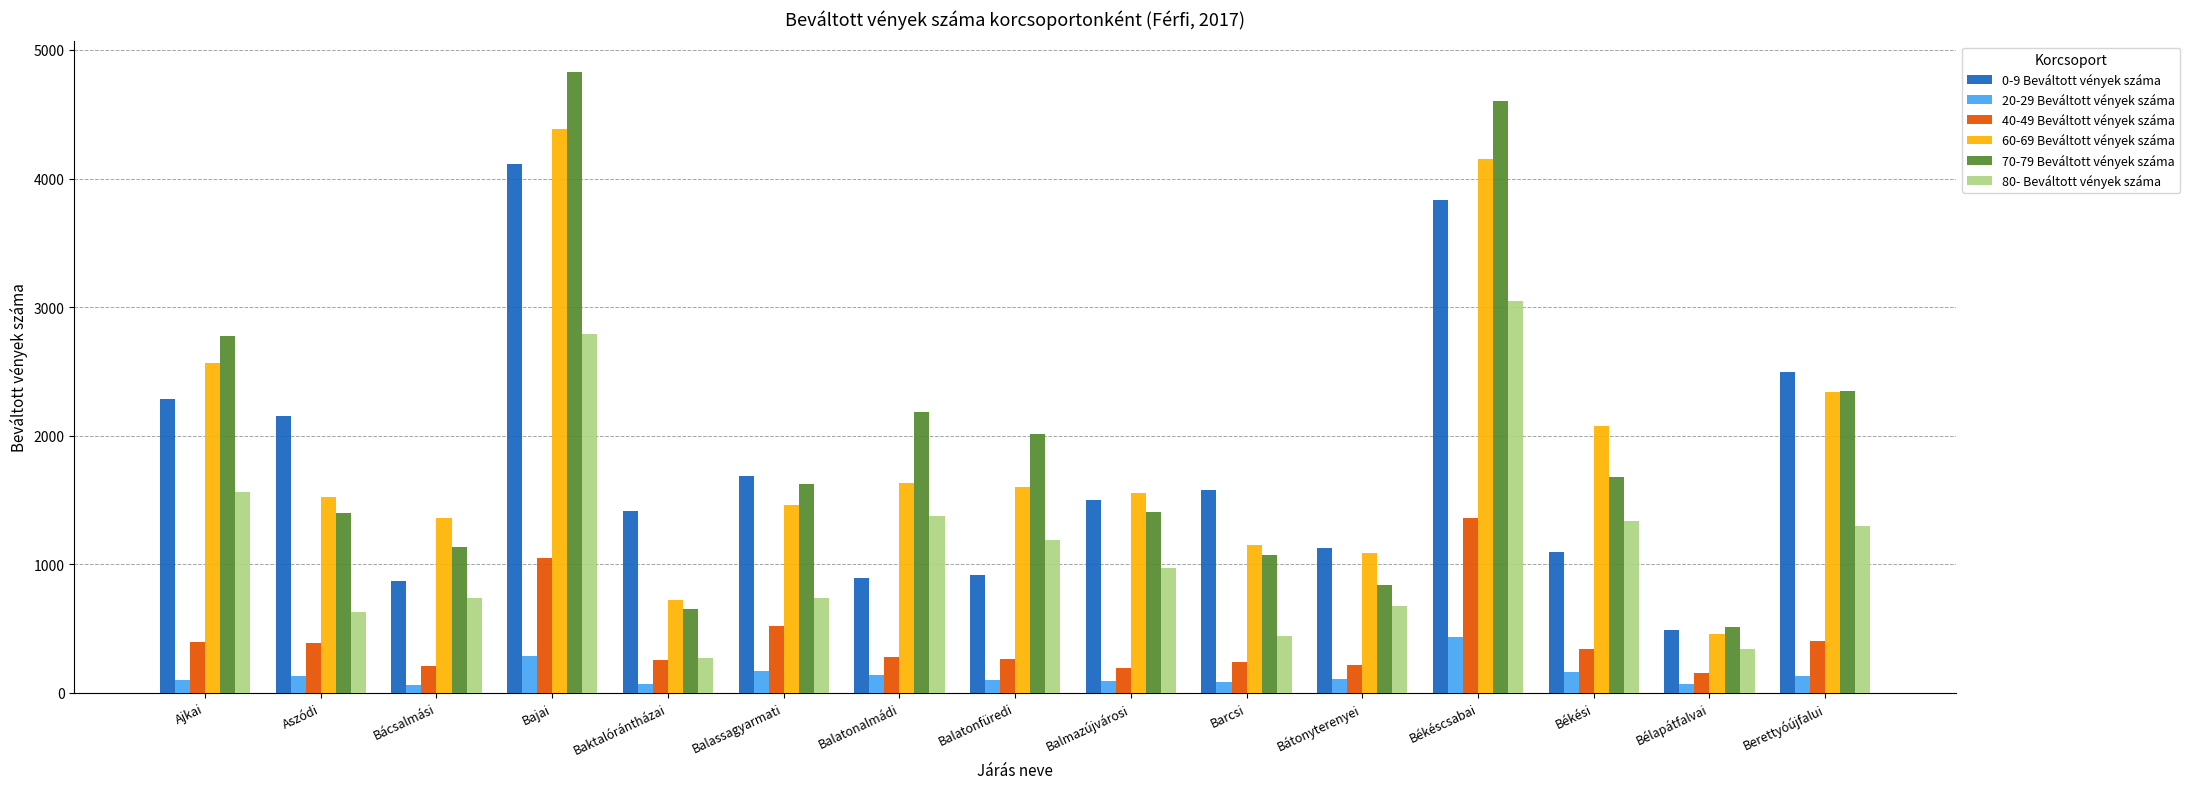

At how many categories does at least one series exceed 3844?

2